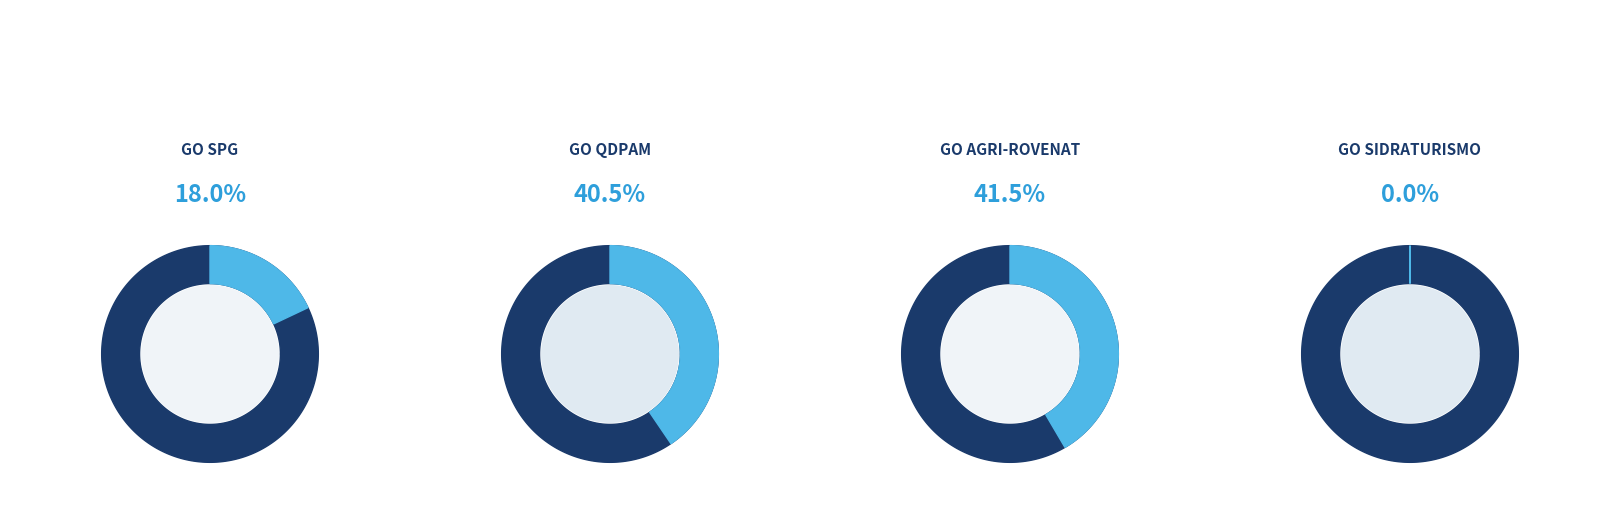

What is the largest slice in the pie chart?

GO AGRI-ROVENAT